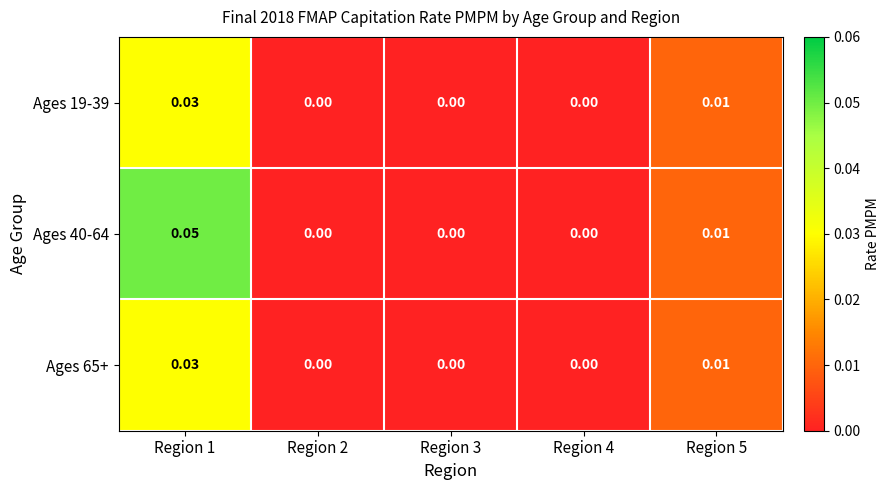

Is the value of Ages 65+ at Region 1 greater than the value of Ages 40-64 at Region 4?

Yes